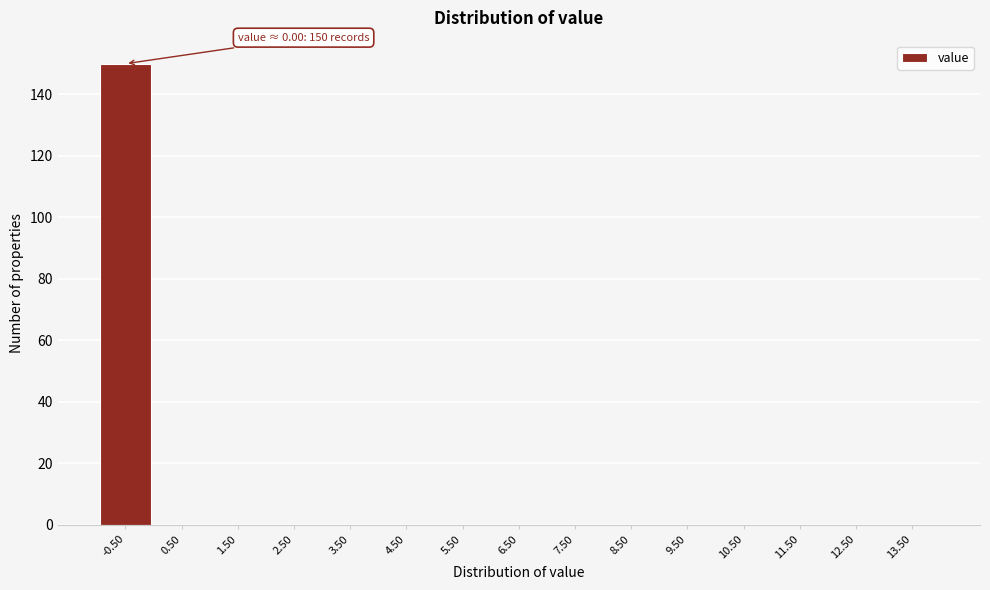

Reading left to right, list all the values displayed in this chart.

-0.50=150	0.50=0	1.50=0	2.50=0	3.50=0	4.50=0	5.50=0	6.50=0	7.50=0	8.50=0	9.50=0	10.50=0	11.50=0	12.50=0	13.50=0